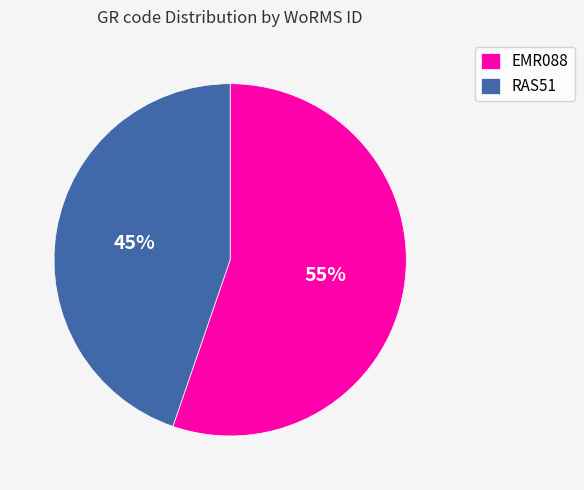

Between RAS51 and EMR088, which is larger?

EMR088